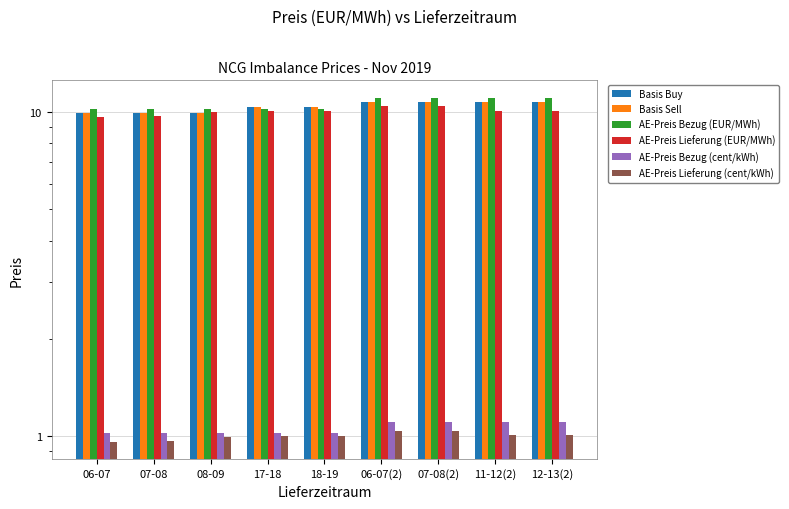

The AE-Preis Lieferung (EUR/MWh) series shows 5.3 at 17-18. True or false?

False